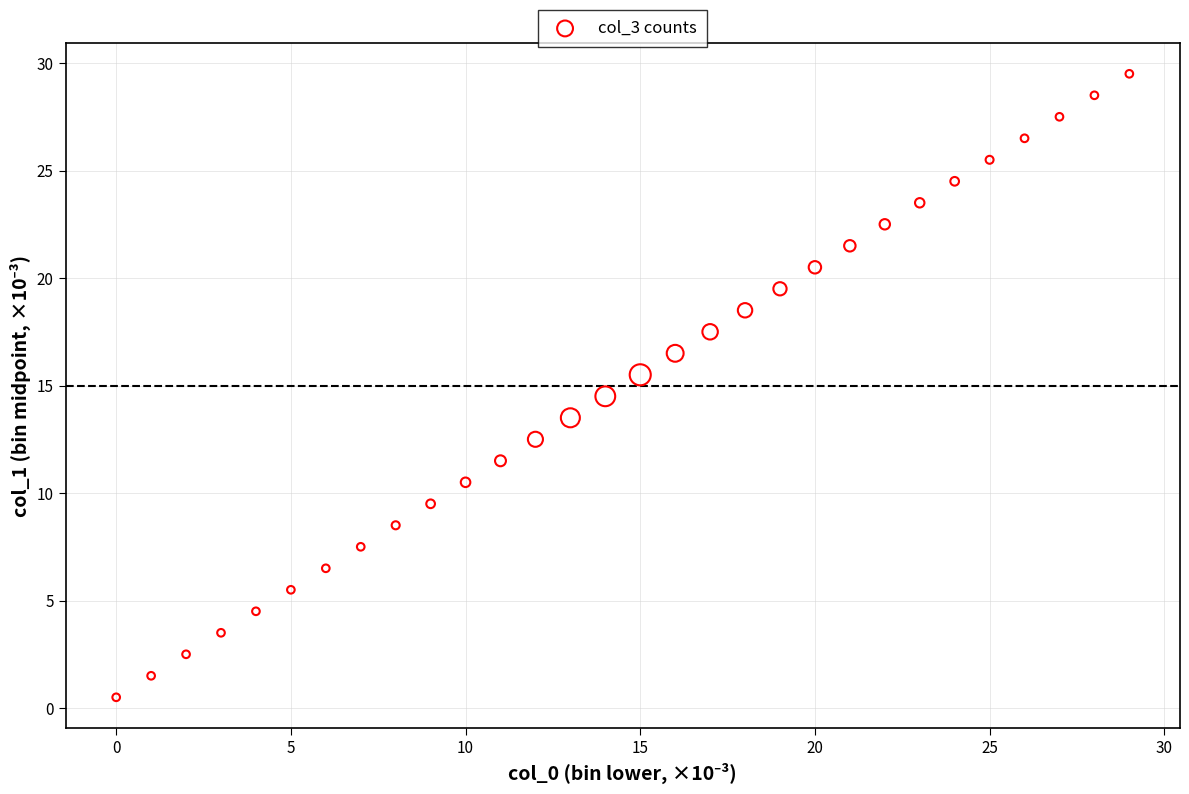

What is the range of Y values (max minus min)?

29.0